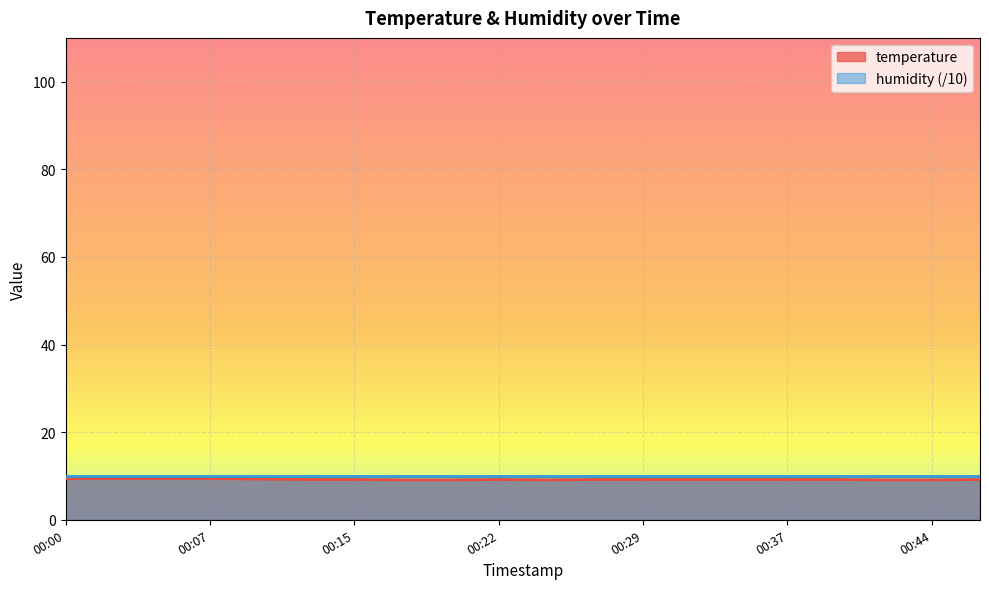

How many data points does each series have?

20